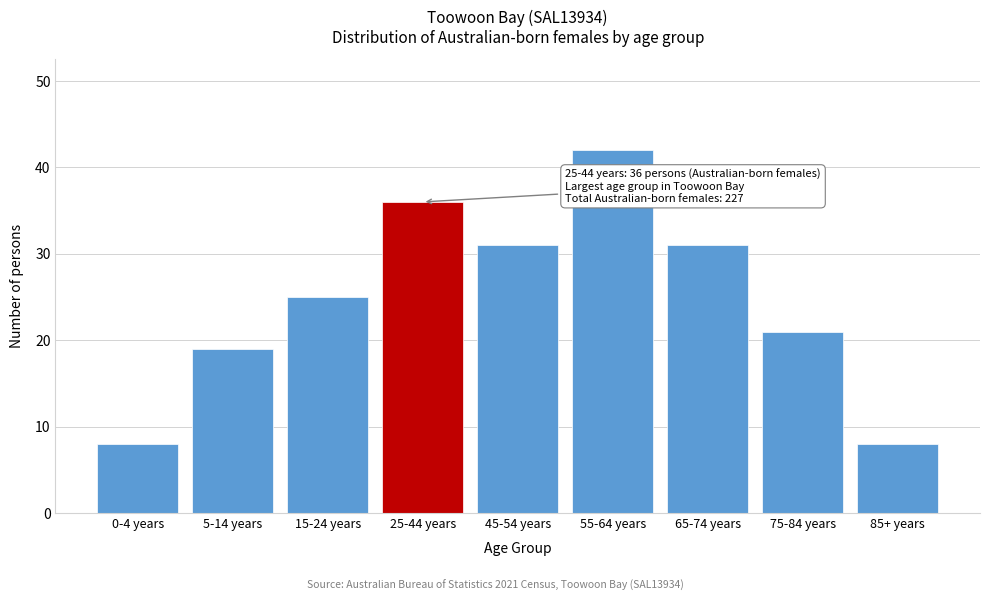

Reading left to right, what are all the values shown in this chart?

0-4 years=8	5-14 years=19	15-24 years=25	25-44 years=36	45-54 years=31	55-64 years=42	65-74 years=31	75-84 years=21	85+ years=8